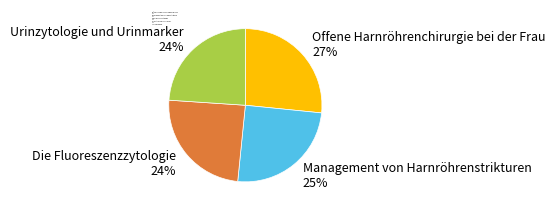

Do Offene Harnröhrenchirurgie bei der Frau 27% and Urinzytologie und Urinmarker 24% together represent more than half of the pie?

Yes